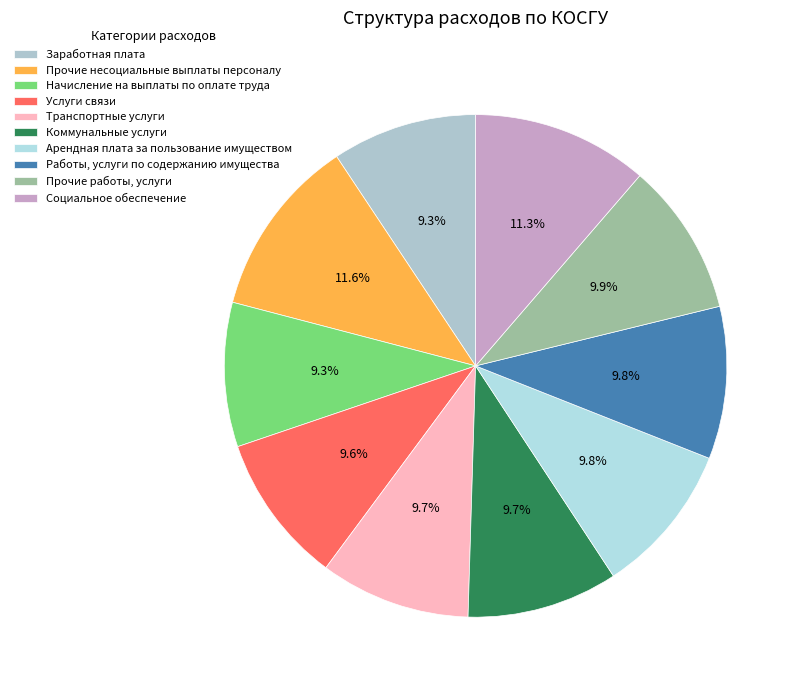

What percentage is the Работы, услуги по содержанию имущества slice, to the nearest percent?

10%